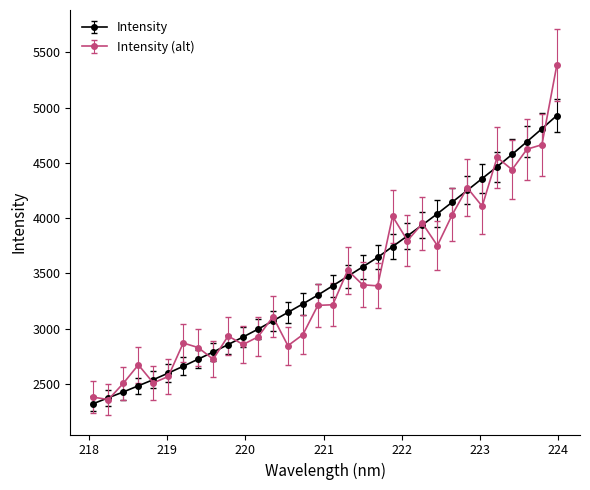

Which series has the largest range (max minus min)?

Intensity (alt)